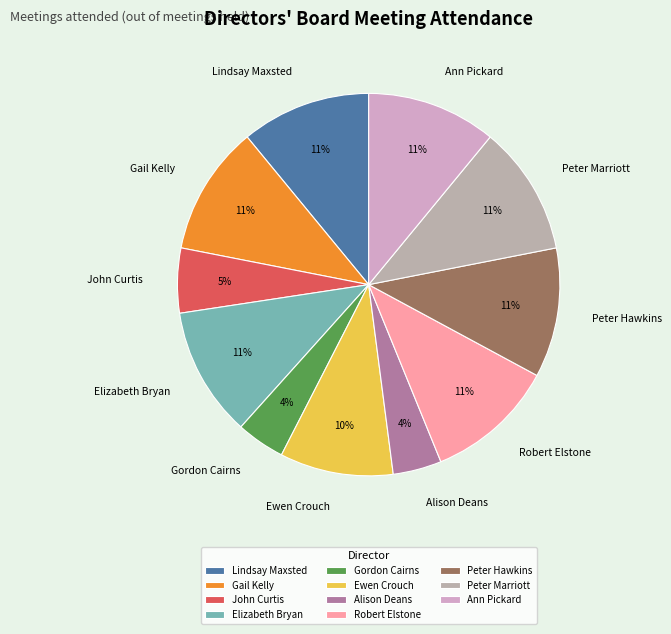

What is the ratio of the value at Robert Elstone to the value at Lindsay Maxsted?

1.0